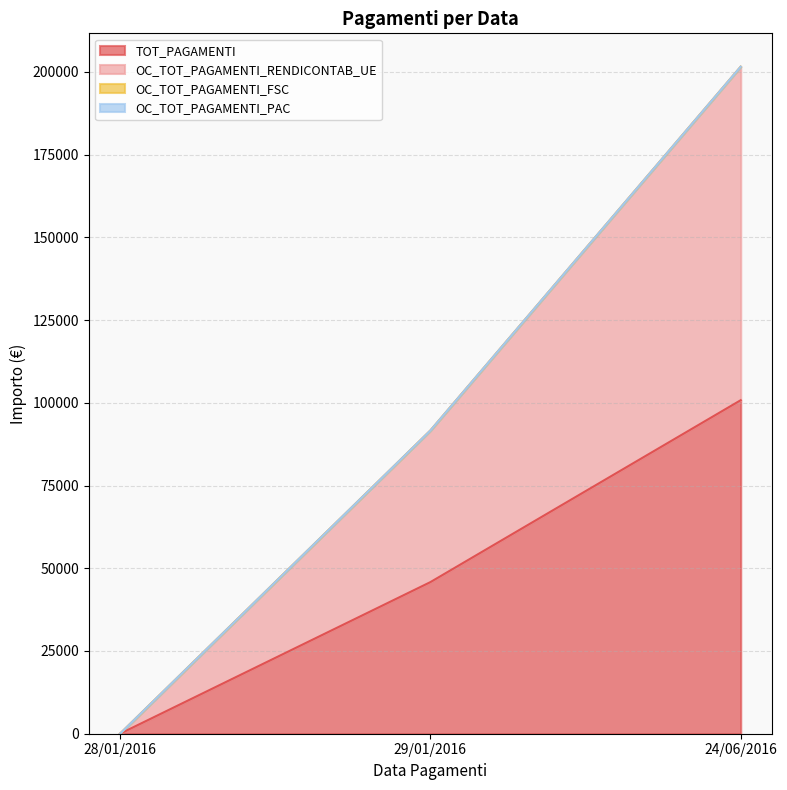

Does the chart display data point markers on the line(s)?

No